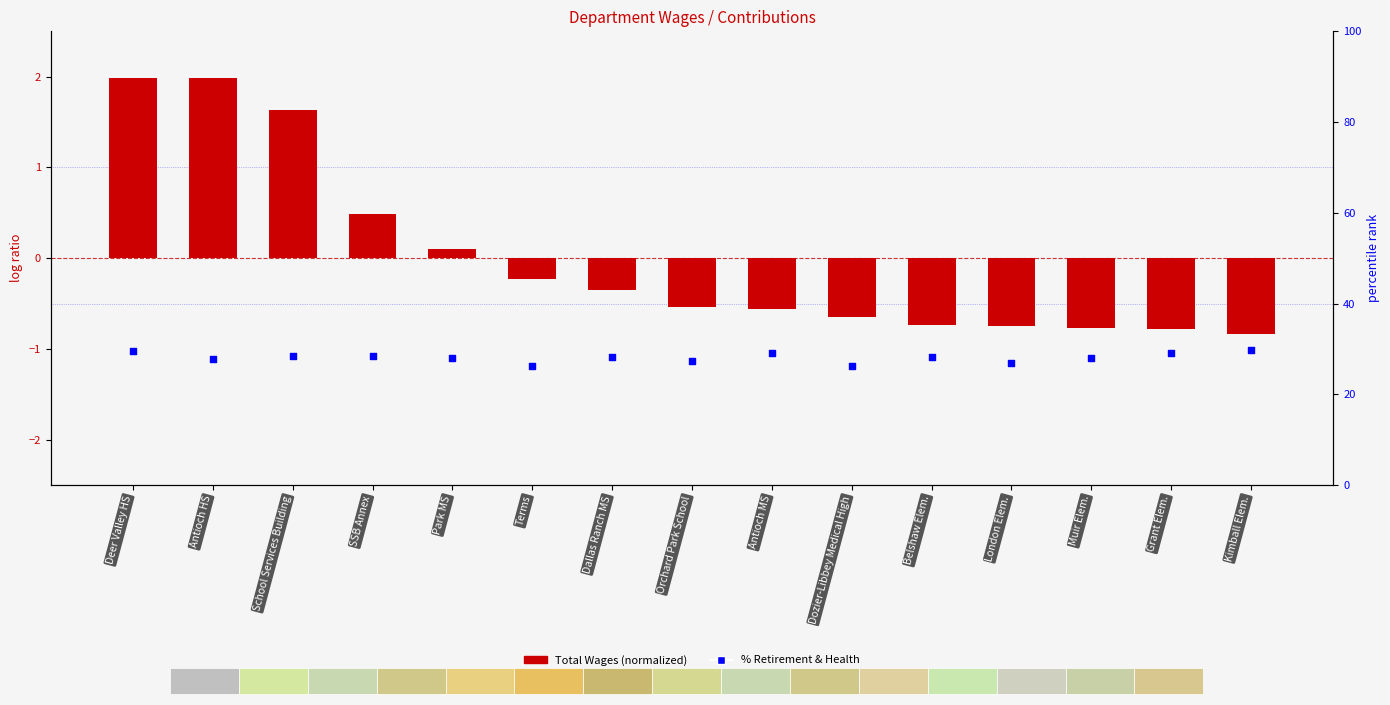

Which series reaches the maximum Y coordinate?

percentile rank within the sample